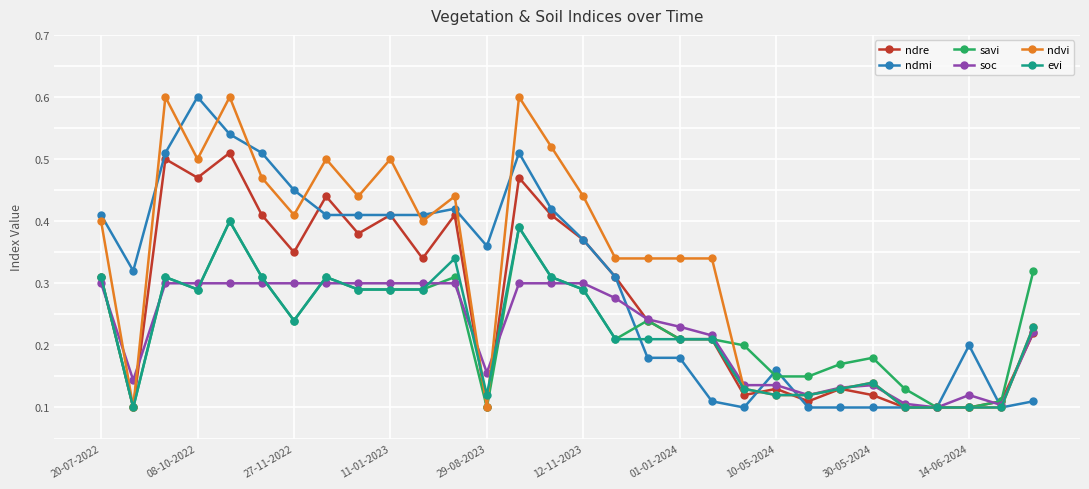

How many ndmi values are between 0 and 1?

30